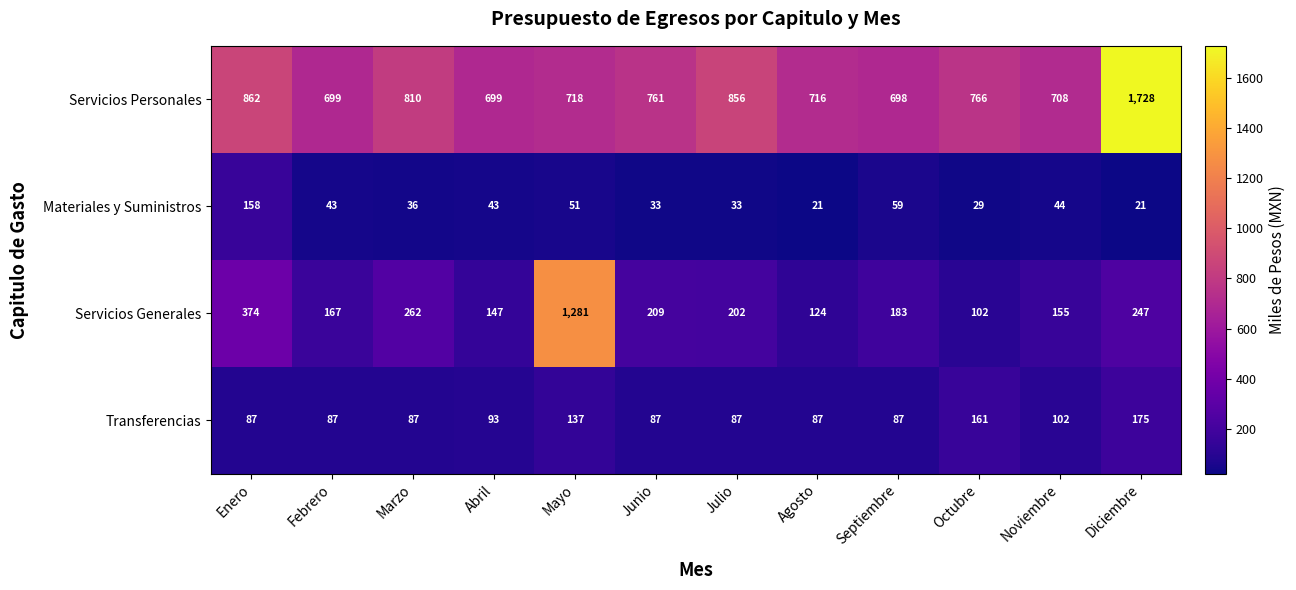

At which category is the sum across all series the highest?

Mayo